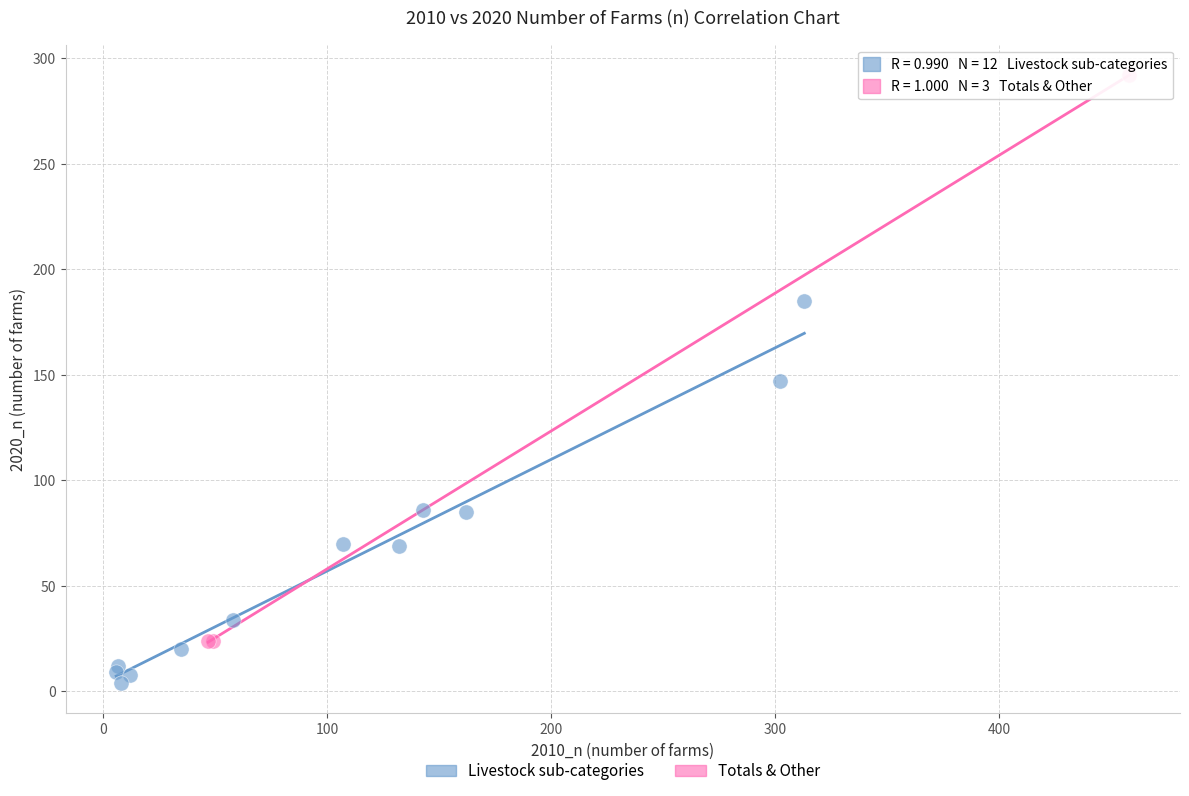

Which series has the widest spread of Y values?

Totals & Other